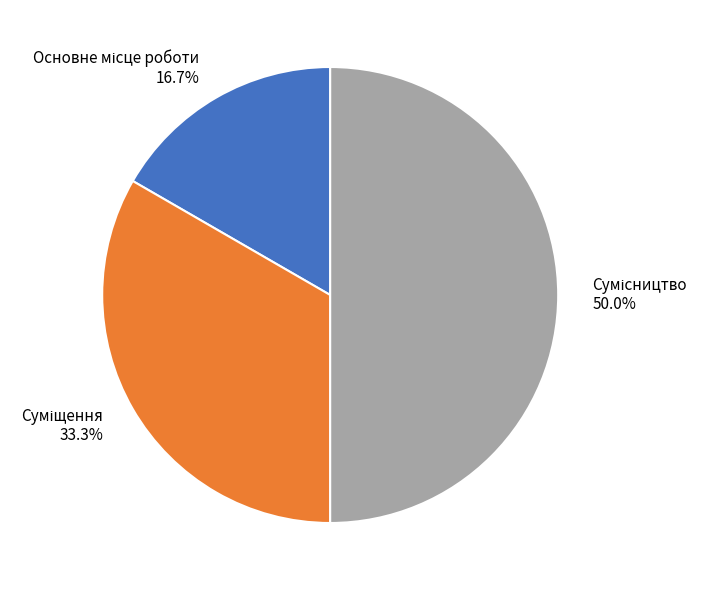

Count the number of slices in the pie.

3